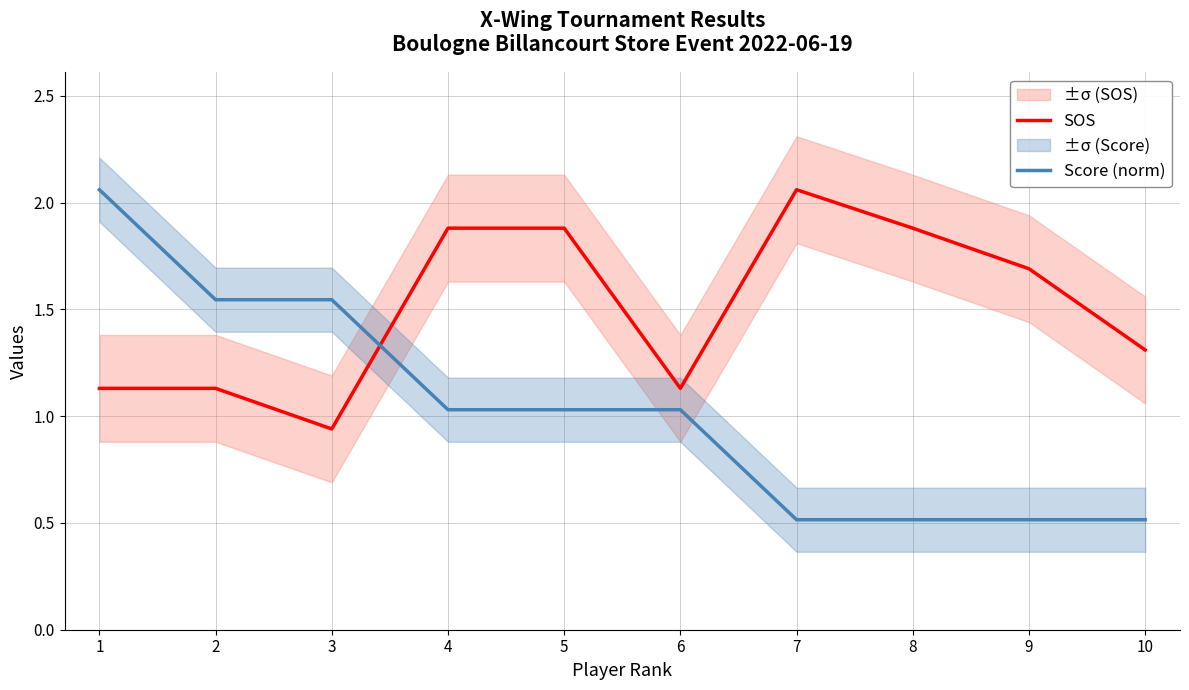

How many lines are shown in the chart?

2